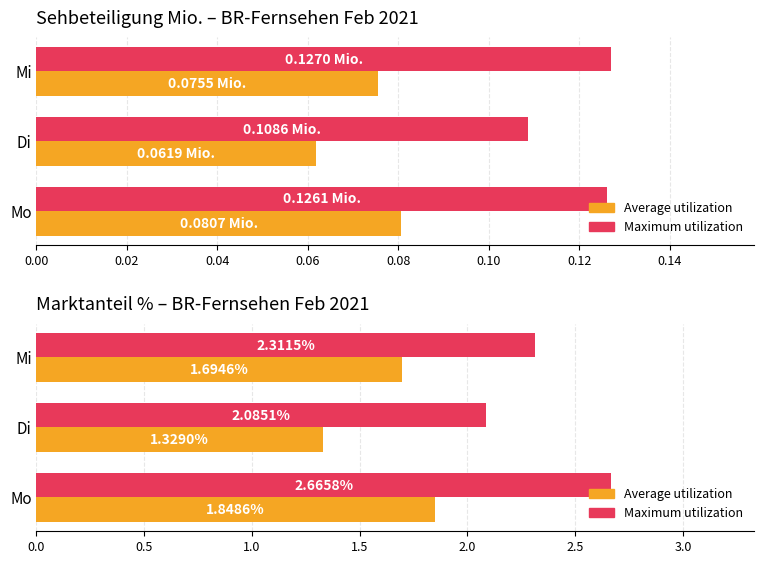

What is the lowest value of the Maximum series?

2.1